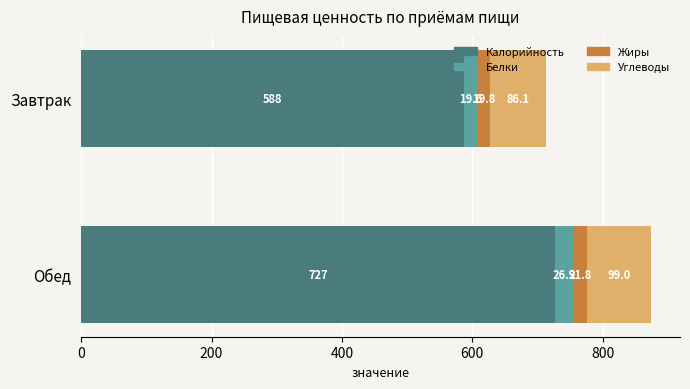

Between Завтрак and Обед, which is larger?

Обед